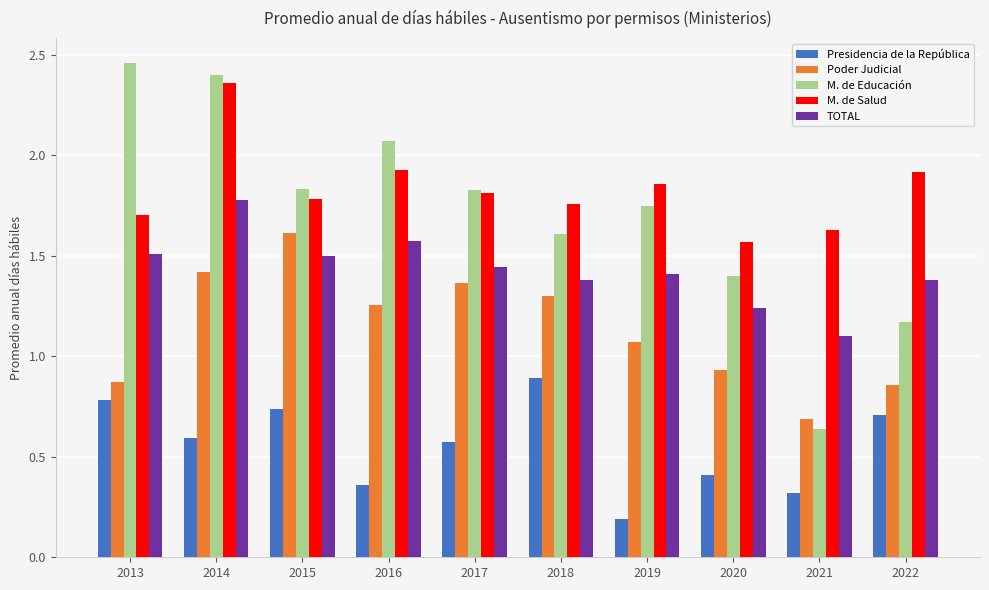

How many groups of bars are there?

10